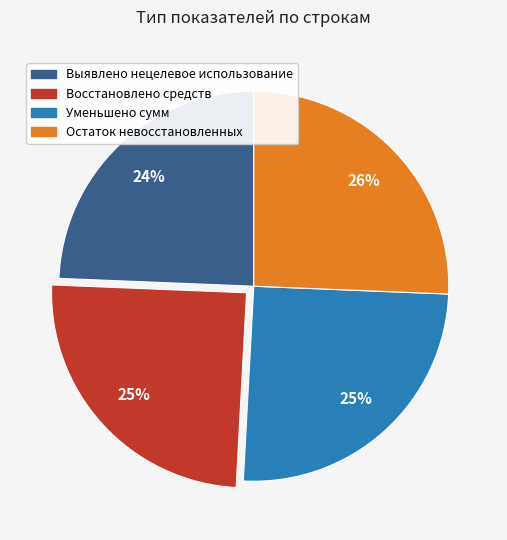

To the nearest percent, what is the combined percentage of Восстановлено средств and Уменьшено сумм?

50%